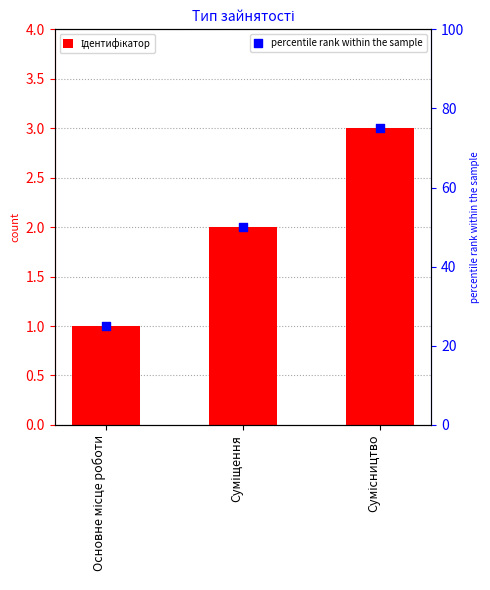

What is the total value across all series at Сумісництво?

78